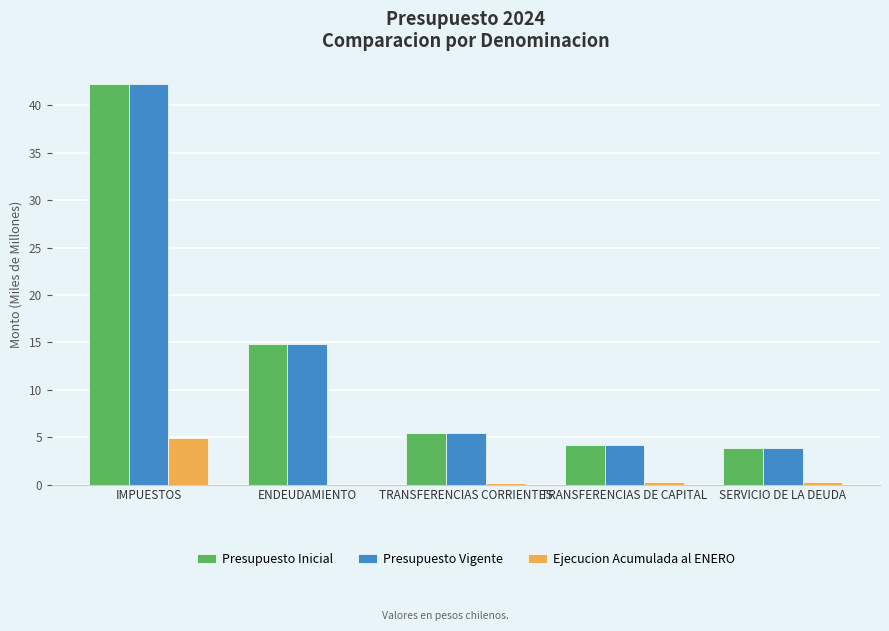

What is the average value of the Presupuesto Vigente series?

14.1